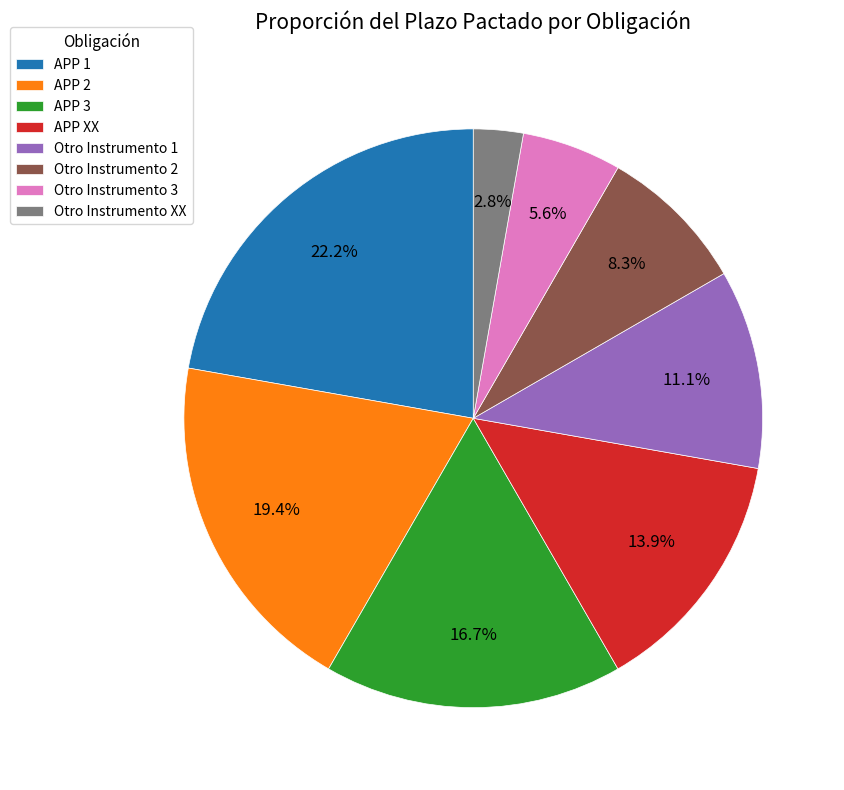

Approximately how many times larger is the value at Otro Instrumento 1 compared to Otro Instrumento 2?

1.3